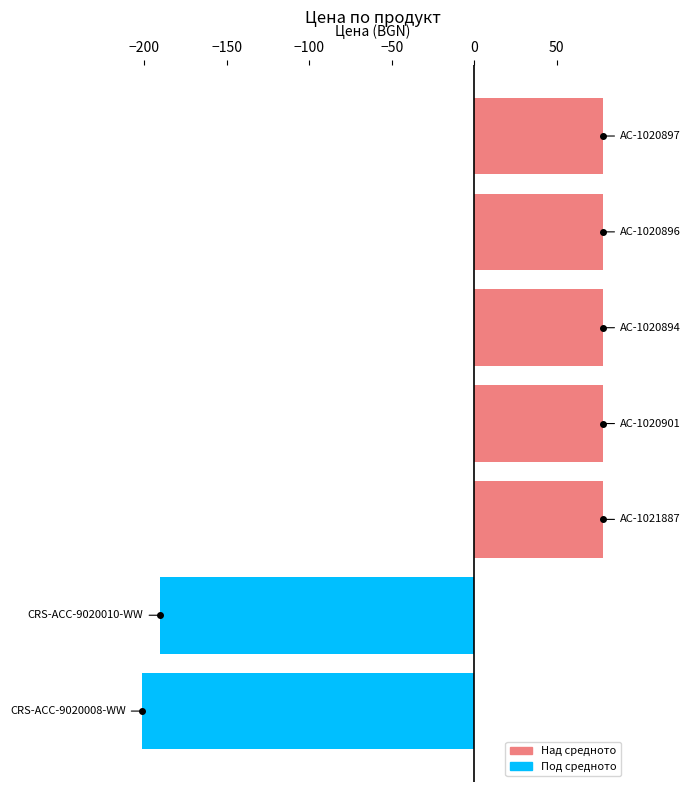

What is the maximum value shown in the chart?

78.3